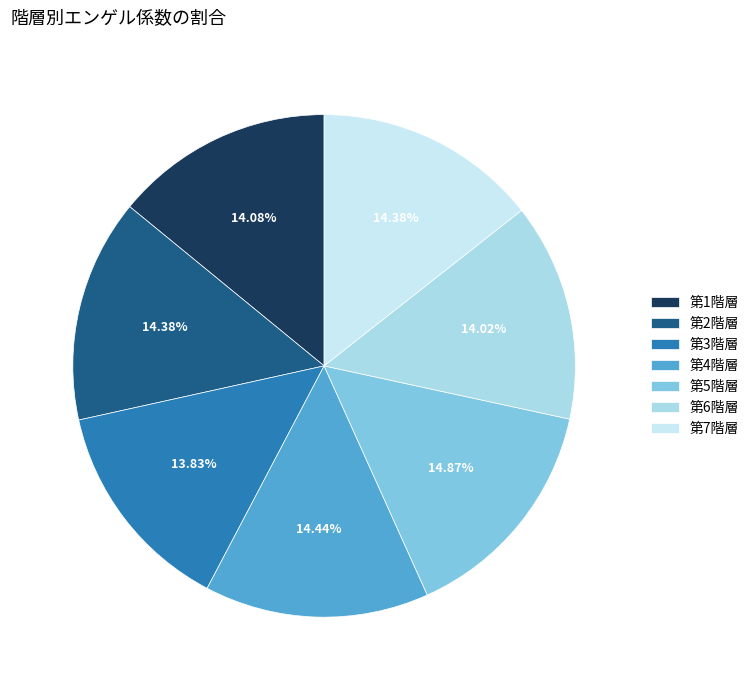

True or false: 第2階層 accounts for 14% of the total.

True